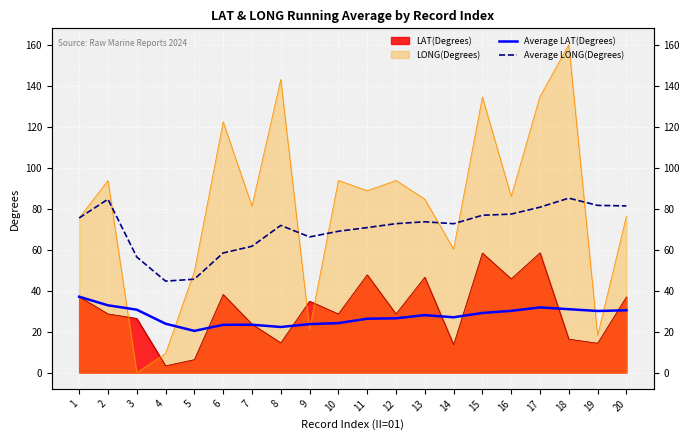

What is the difference between the second highest and minimum values in the Average LONG(Degrees) series?

40.0